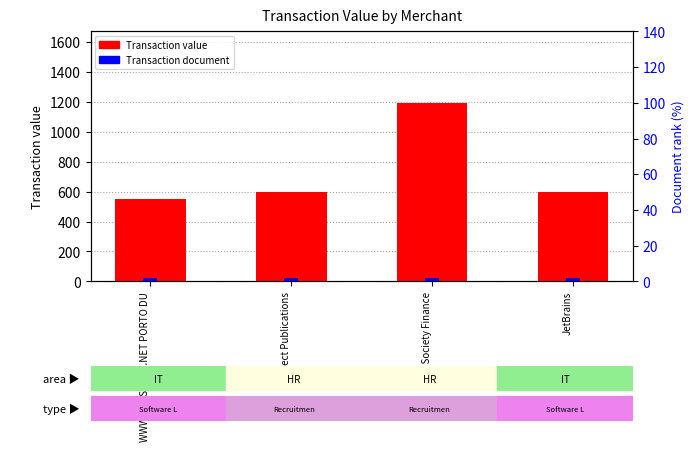

What is the difference between the Transaction value values at Connect Publications and WWW.DEVSCOPE.NET PORTO DU?

47.4